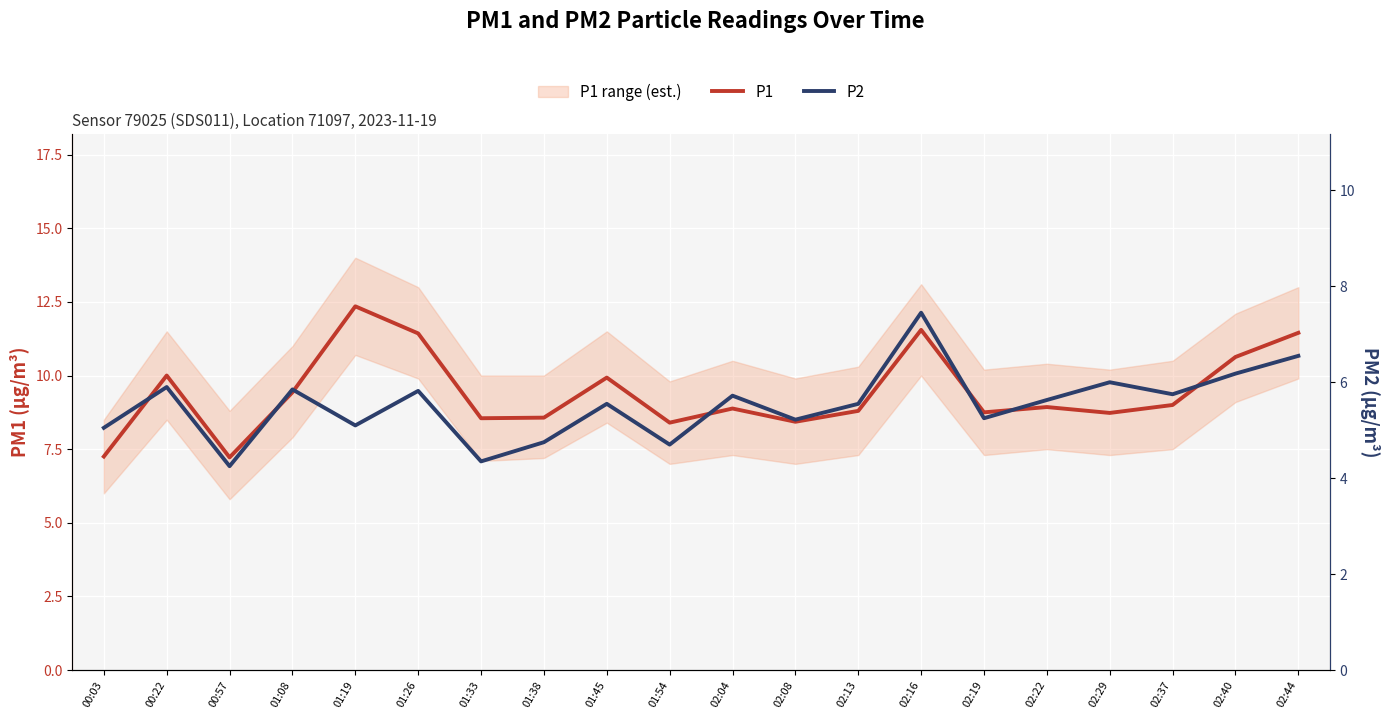

What position from the right is 02:04?

10